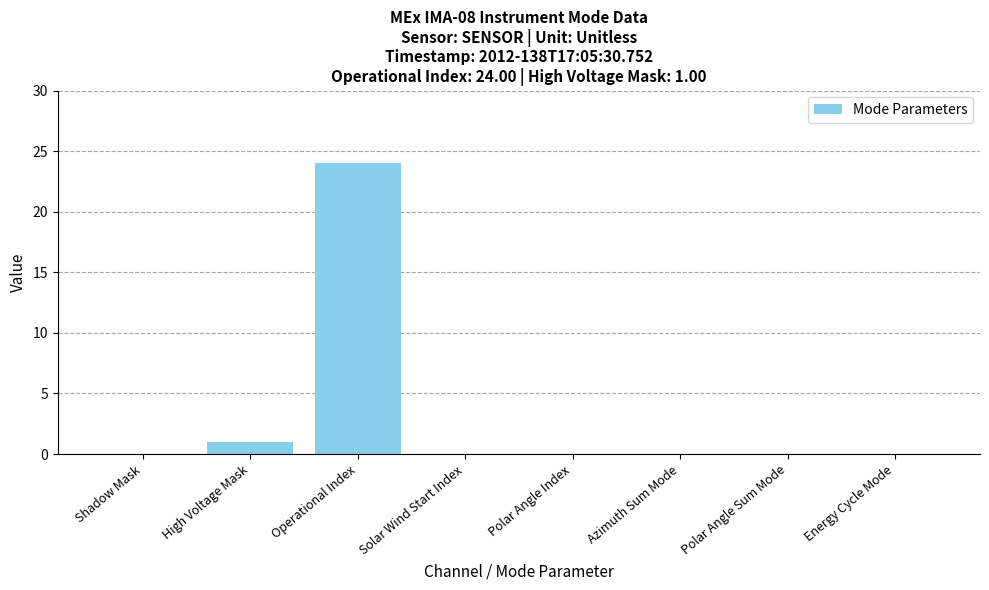

Which has a higher value, Operational Index or Polar Angle Sum Mode?

Operational Index